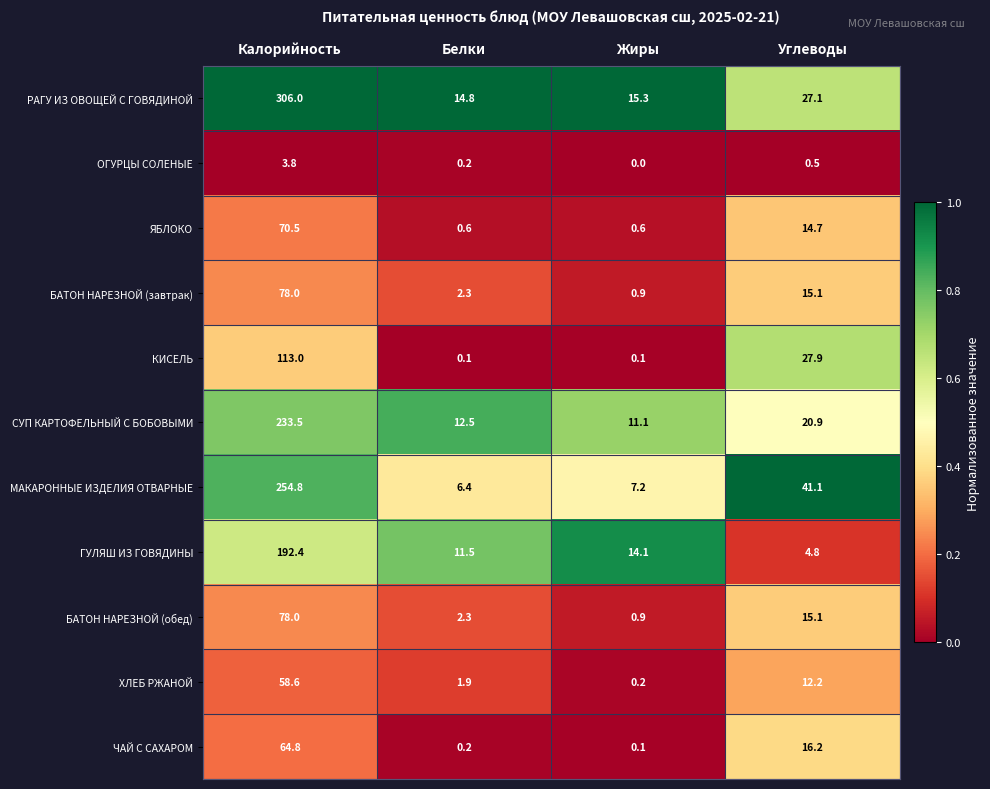

At which label is СУП КАРТОФЕЛЬНЫЙ С БОБОВЫМИ closest to 122?

Углеводы